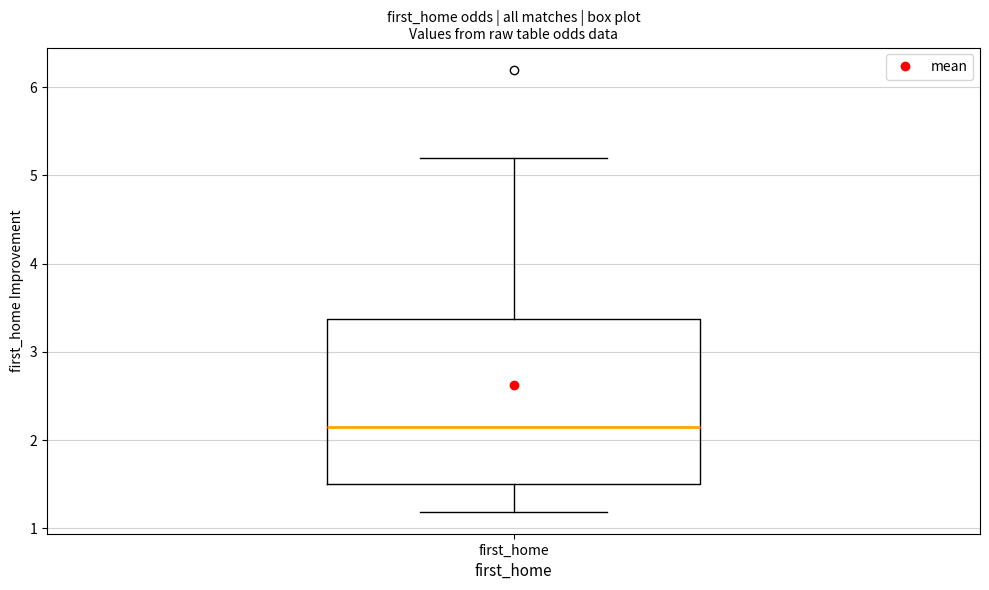

Where is the lower edge of the box for first_home on the y-axis? The values are not printed on the chart, so give them approximately, as read against the axis.

1.5